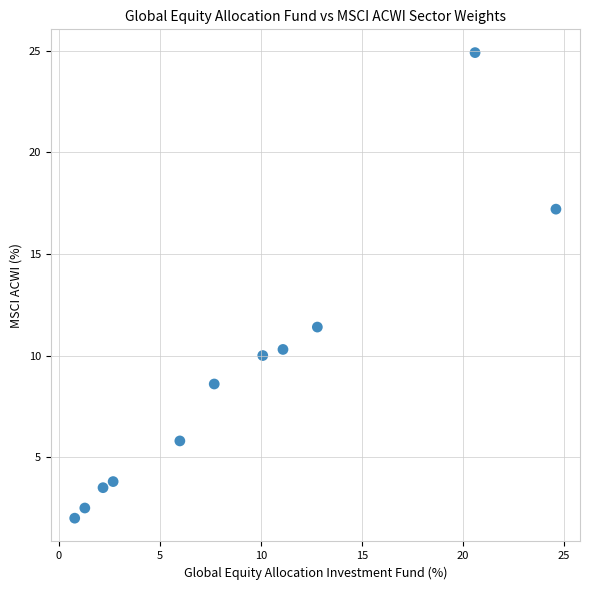

What is the range of X values (max minus min)?

23.8